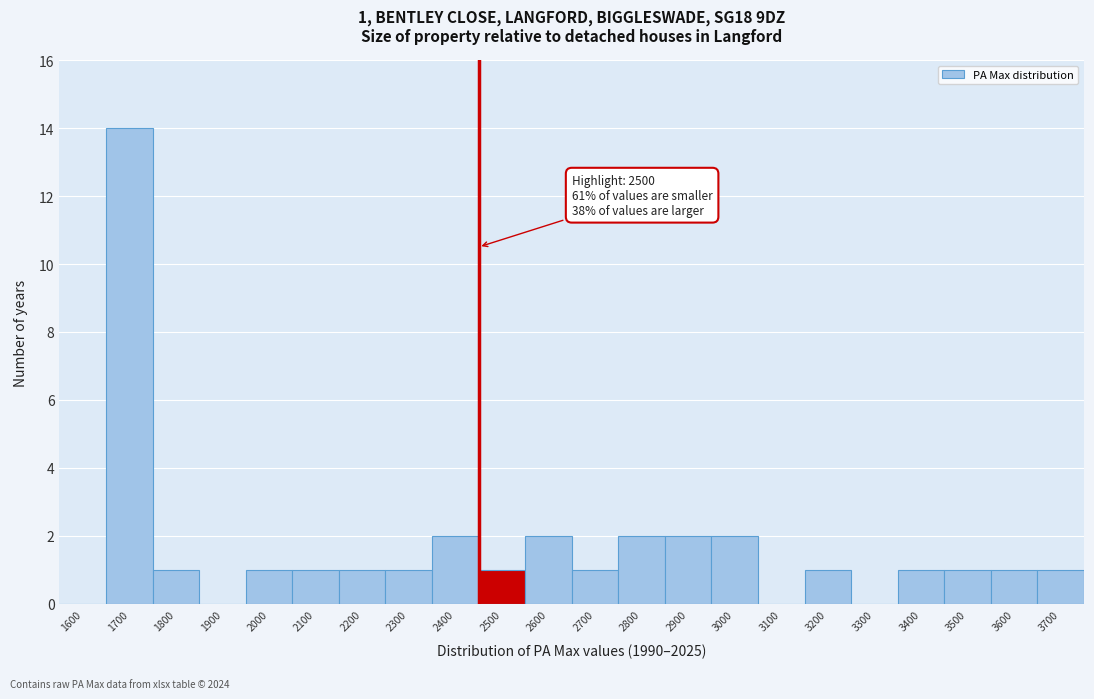

Reading left to right, transcribe all the data shown in this chart.

1600=0	1700=14	1800=1	1900=0	2000=1	2100=1	2200=1	2300=1	2400=2	2500=1	2600=2	2700=1	2800=2	2900=2	3000=2	3100=0	3200=1	3300=0	3400=1	3500=1	3600=1	3700=1